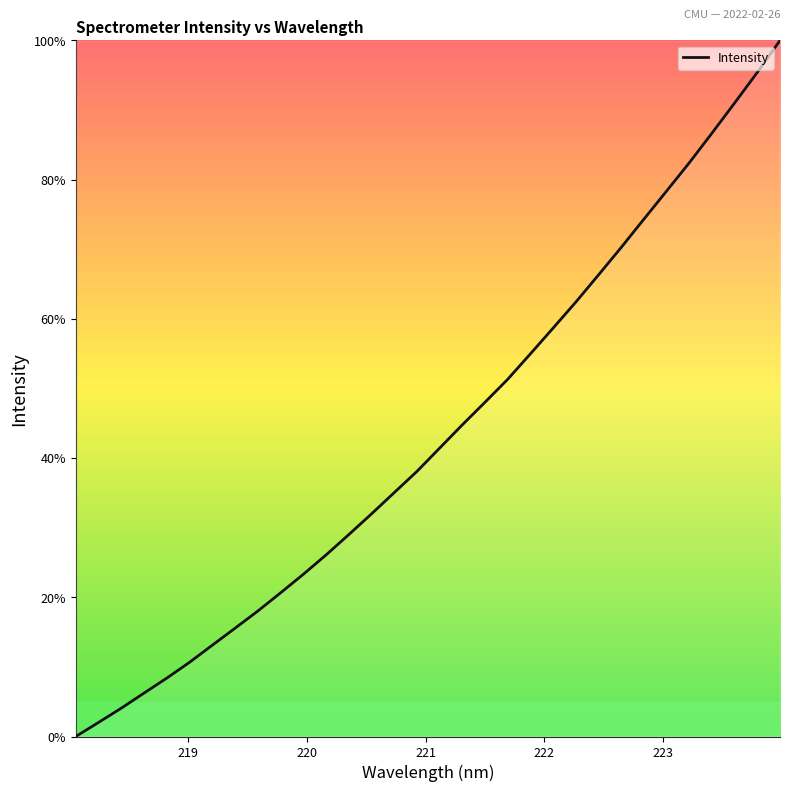

What is the difference between the maximum and minimum values?

100.0